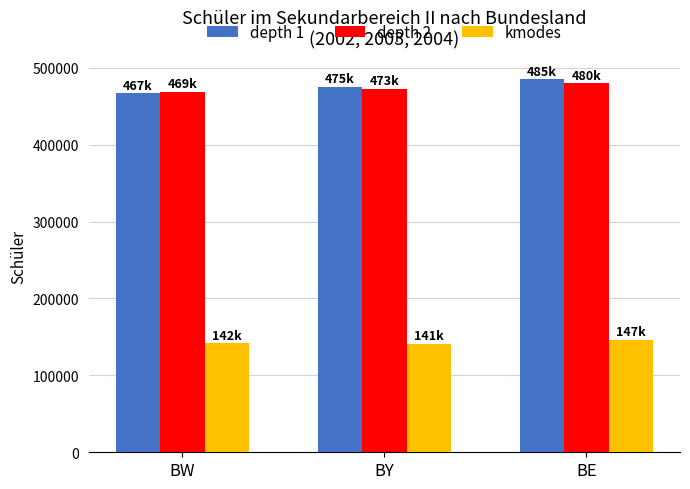

Count the kmodes values in the range 140948 to 146602.

3